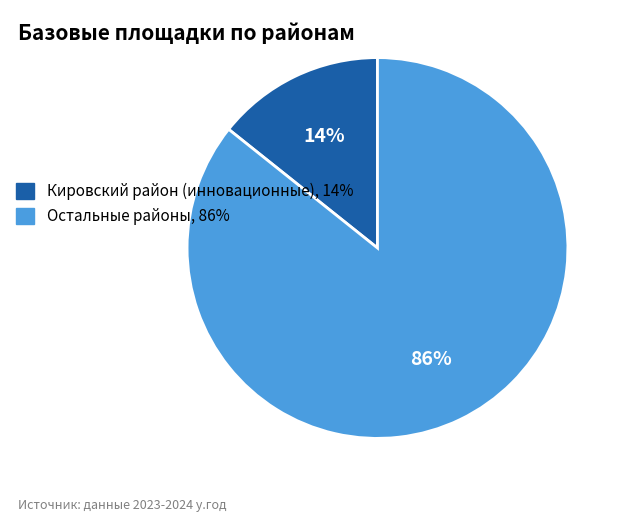

To the nearest percent, what is the average slice percentage?

50%